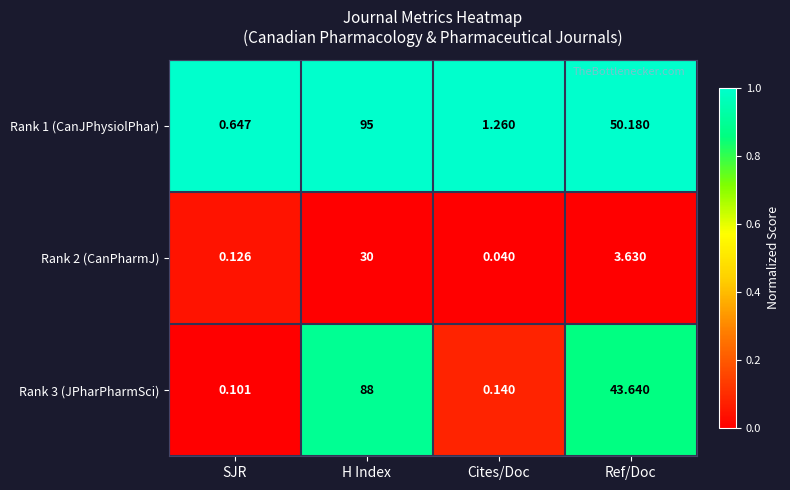

Which category has the lowest value across all series?

Cites/Doc